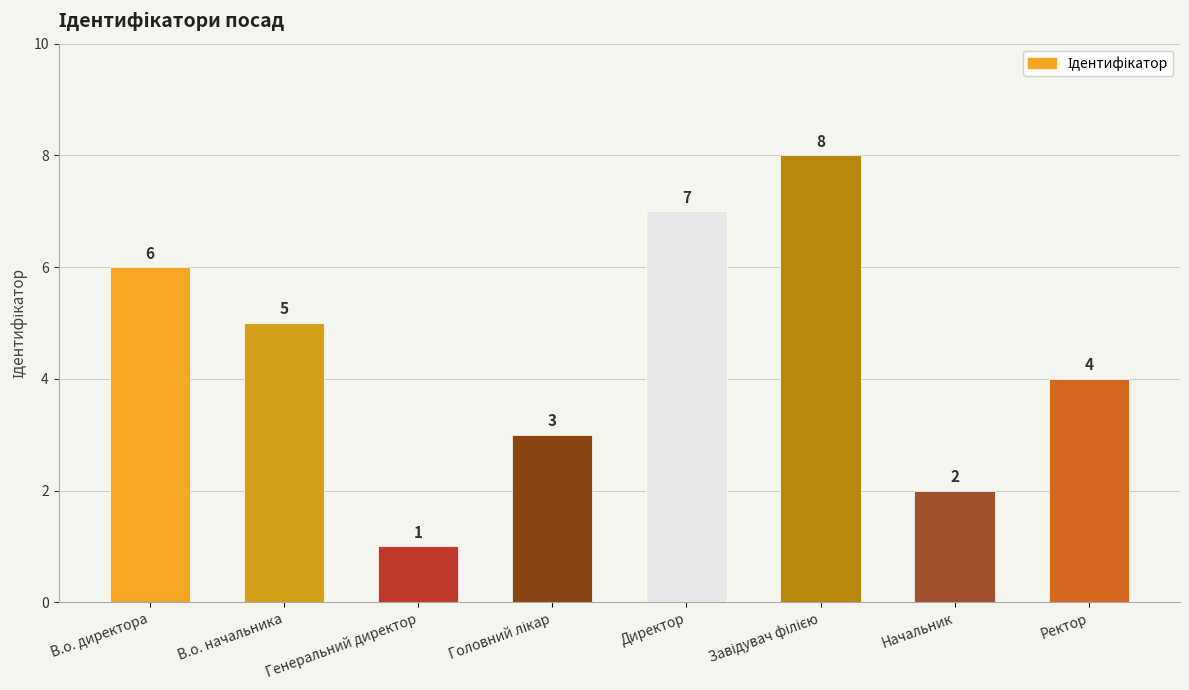

Which has a higher value, В.о. начальника or Генеральний директор?

В.о. начальника